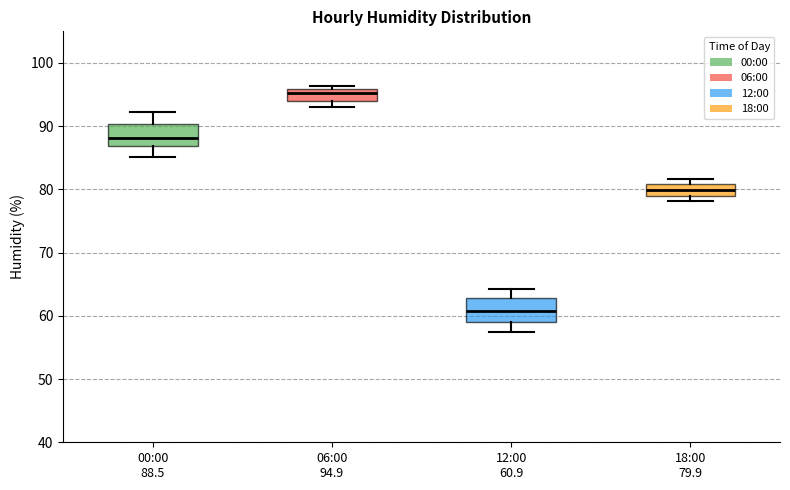

Where is the lower edge of the box for 06:00 94.9 on the y-axis? The values are not printed on the chart, so give them approximately, as read against the axis.

94